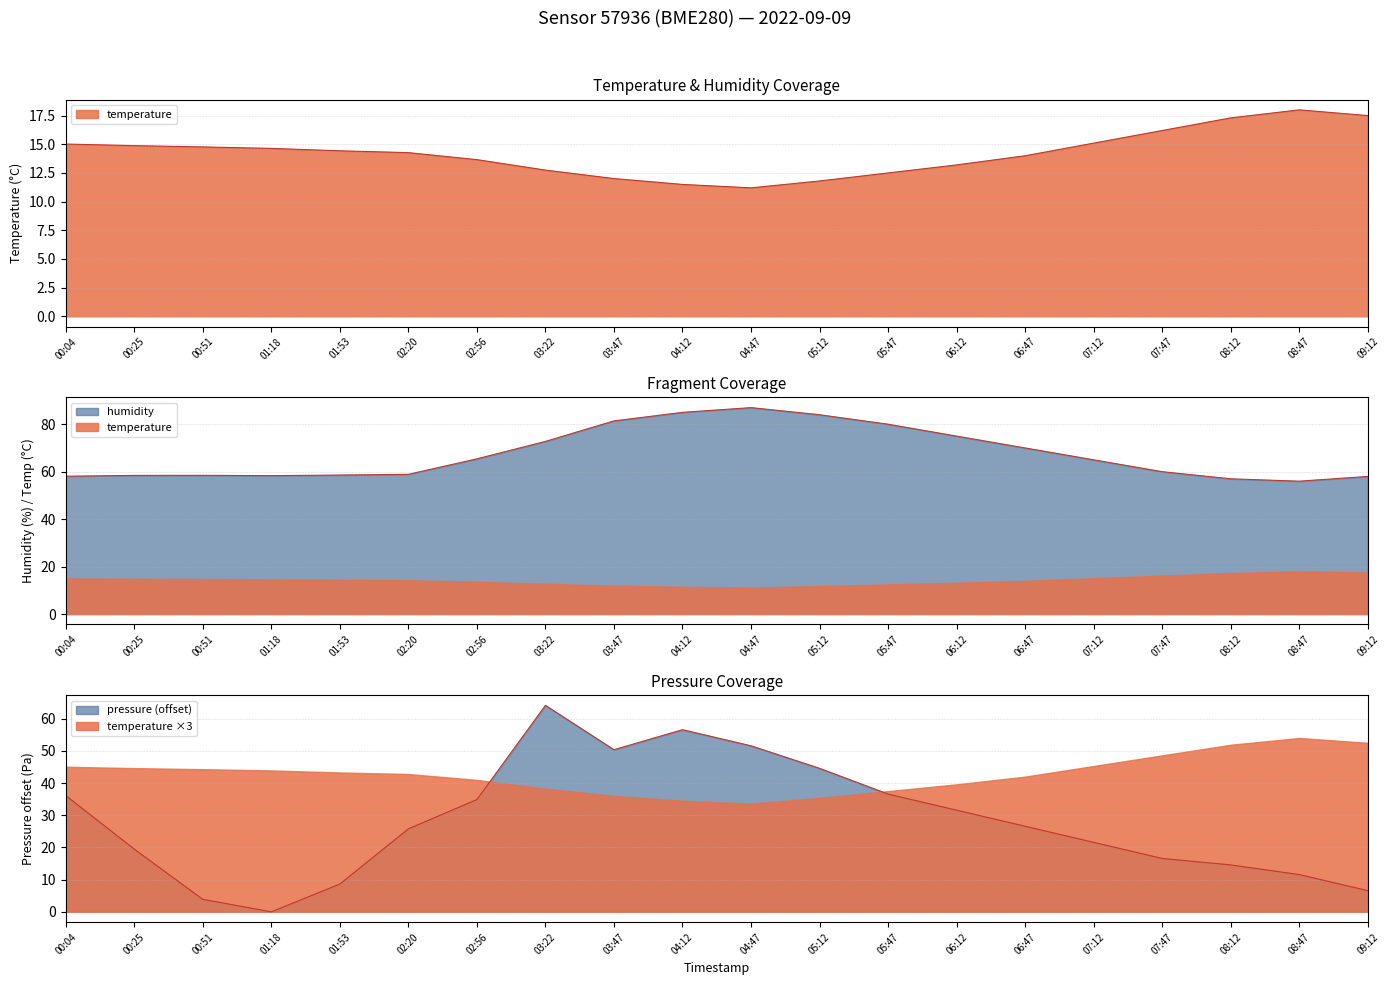

Which series changed the most between 06:47 and 08:47?

humidity